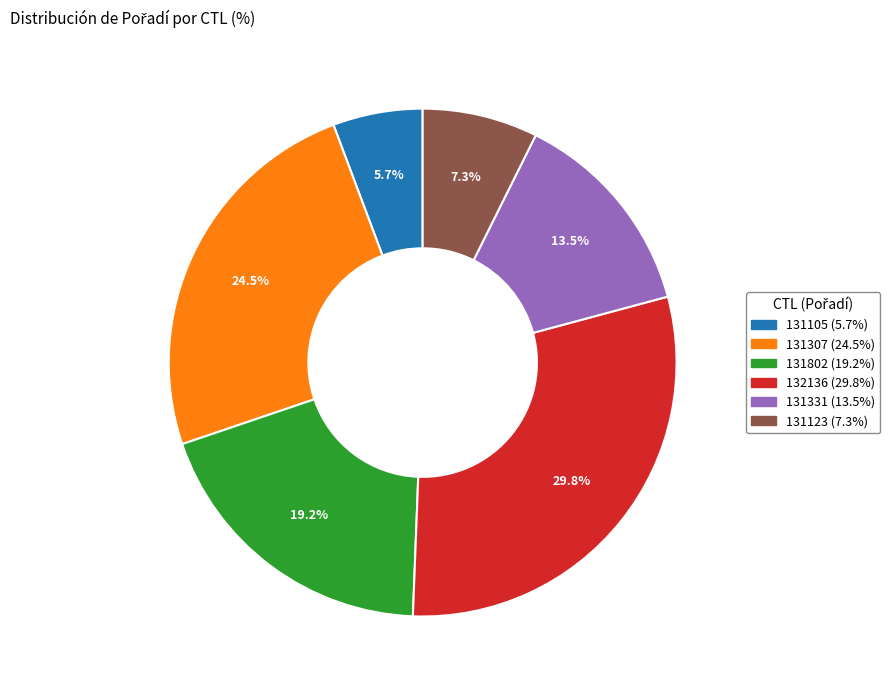

To the nearest percent, what is the combined percentage of 131331 and 131123?

21%